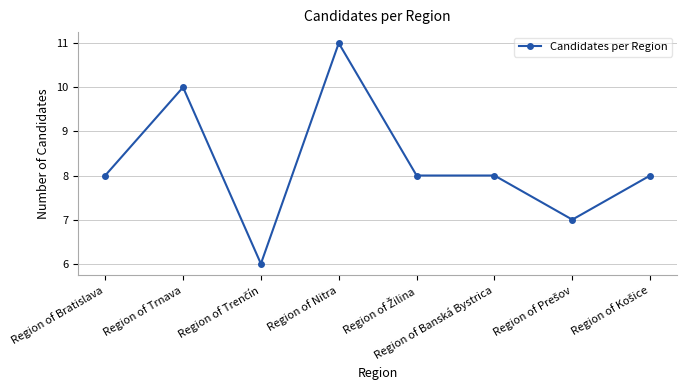

At which category does the data reach its first local peak?

Region of Trnava